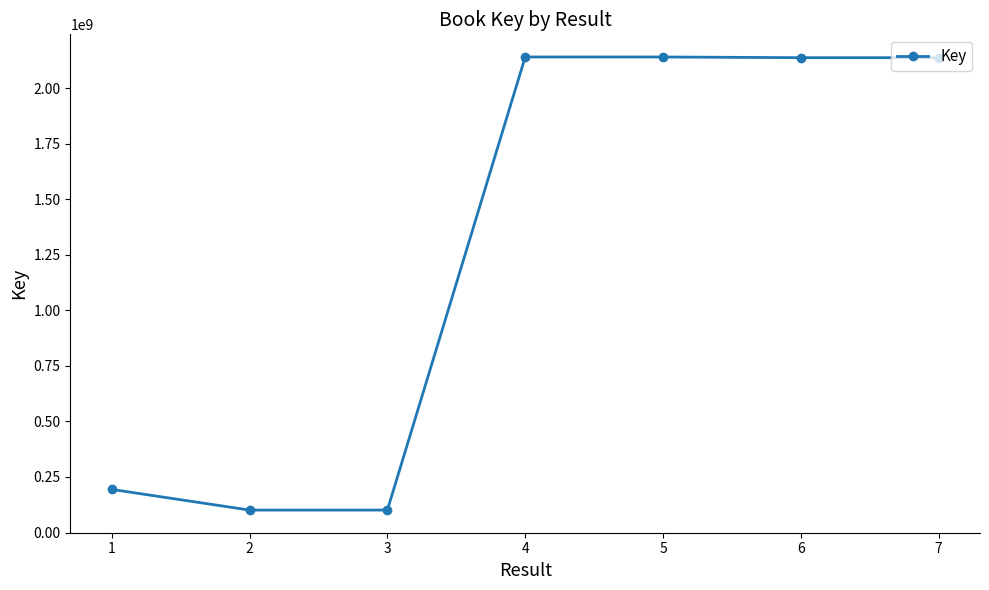

What is the sum of all values?

8953012316